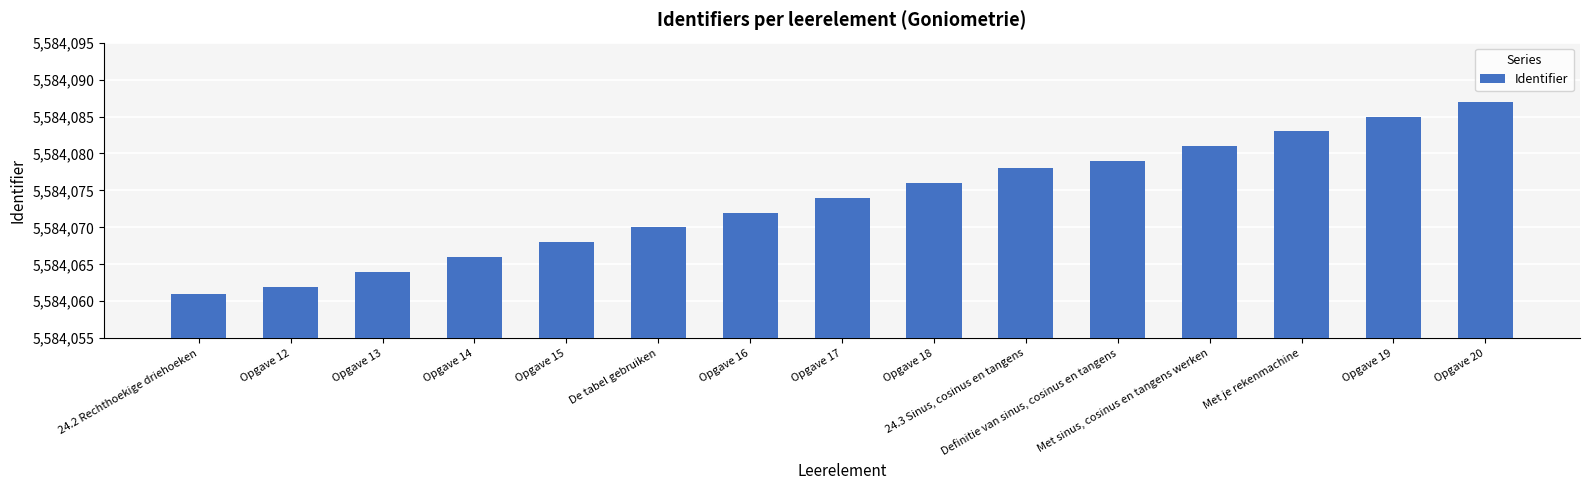

Reading right to left, what are all the values shown in this chart?

Opgave 20=5584087	Opgave 19=5584085	Met je rekenmachine=5584083	Met sinus, cosinus en tangens werken=5584081	Definitie van sinus, cosinus en tangens=5584079	24.3 Sinus, cosinus en tangens=5584078	Opgave 18=5584076	Opgave 17=5584074	Opgave 16=5584072	De tabel gebruiken=5584070	Opgave 15=5584068	Opgave 14=5584066	Opgave 13=5584064	Opgave 12=5584062	24.2 Rechthoekige driehoeken=5584061